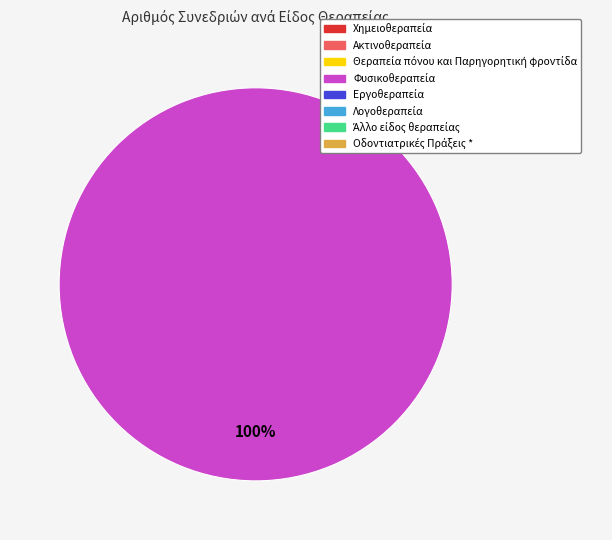

Is there any slice that represents more than half of the pie?

Yes